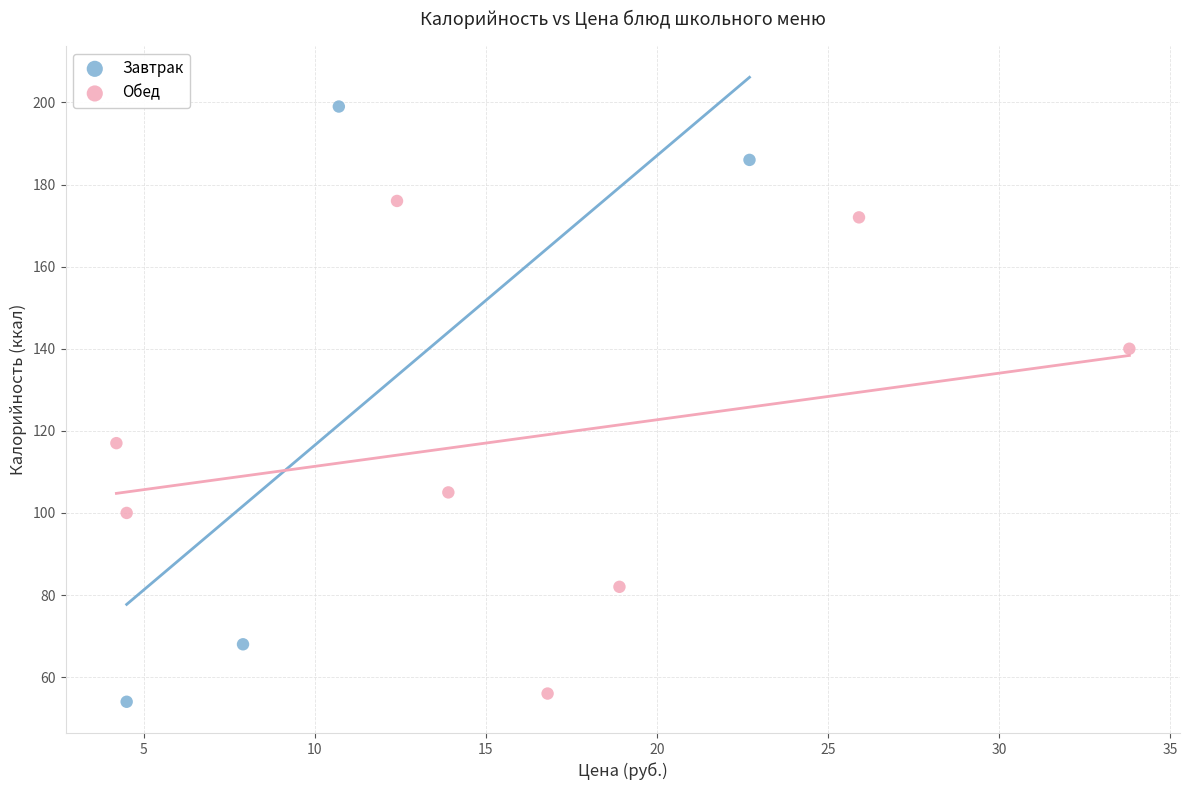

Which series has the widest spread of Y values?

Завтрак